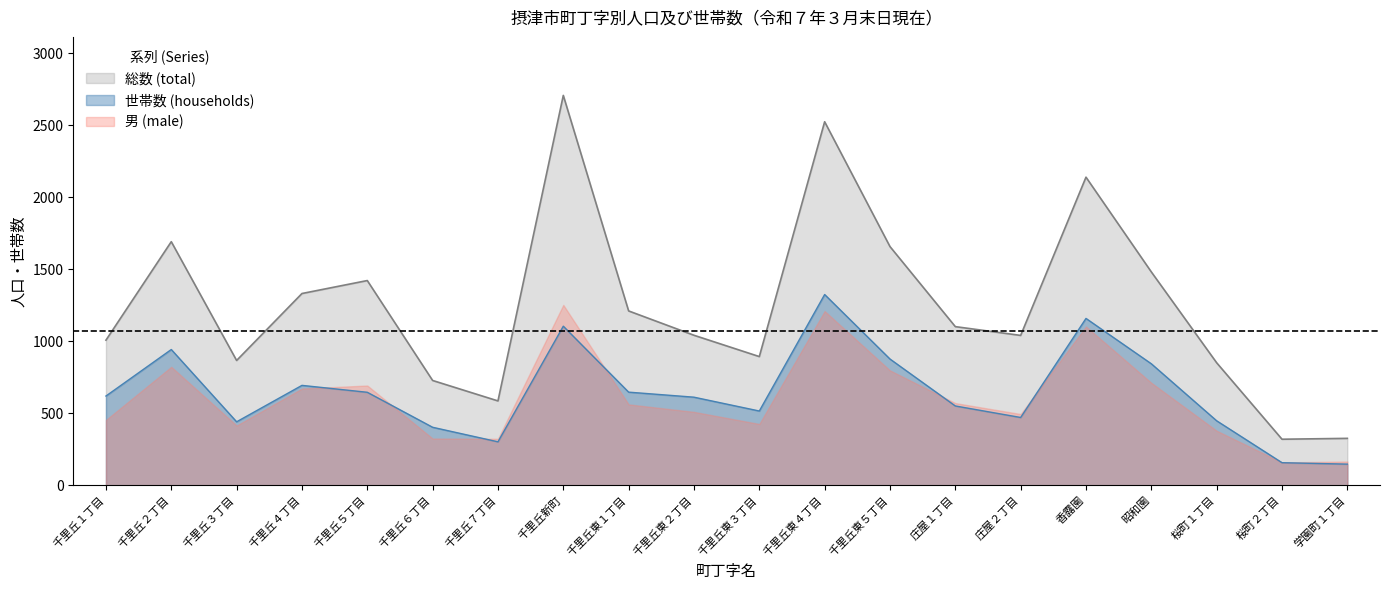

Between 千里丘４丁目 and 千里丘東１丁目, which series saw the biggest shift?

総数 (total)